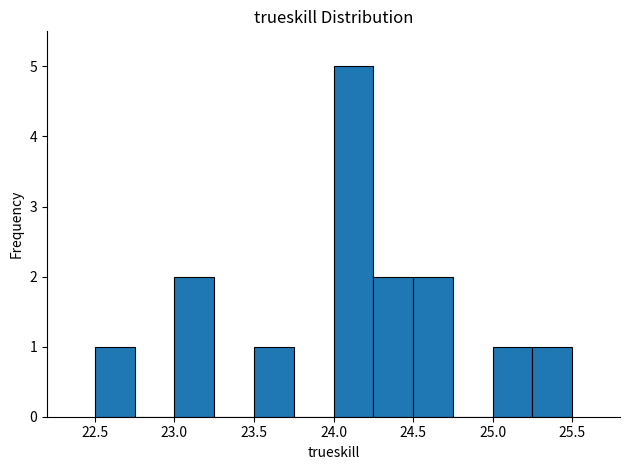

Reading left to right, list every bar in this chart as the range it spans on the x-axis followed by its height. The values are not printed on the chart, so give them approximately, as read against the axis.

22.50 to 22.75: 1
22.75 to 23.00: 0
23.00 to 23.25: 2
23.25 to 23.50: 0
23.50 to 23.75: 1
23.75 to 24.00: 0
24.00 to 24.25: 5
24.25 to 24.50: 2
24.50 to 24.75: 2
24.75 to 25.00: 0
25.00 to 25.25: 1
25.25 to 25.50: 1